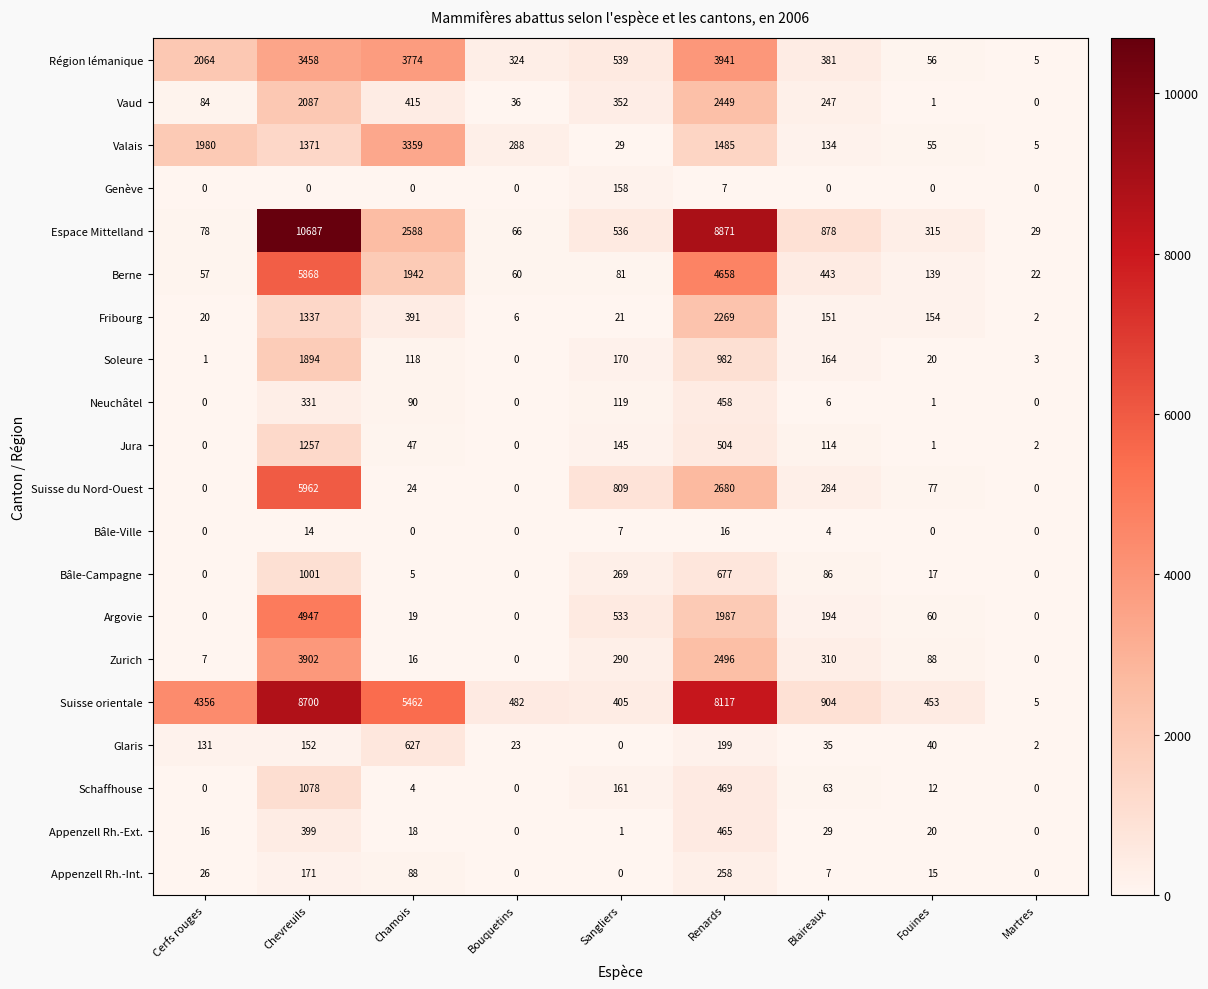

Which series has the largest range (max minus min)?

Espace Mittelland